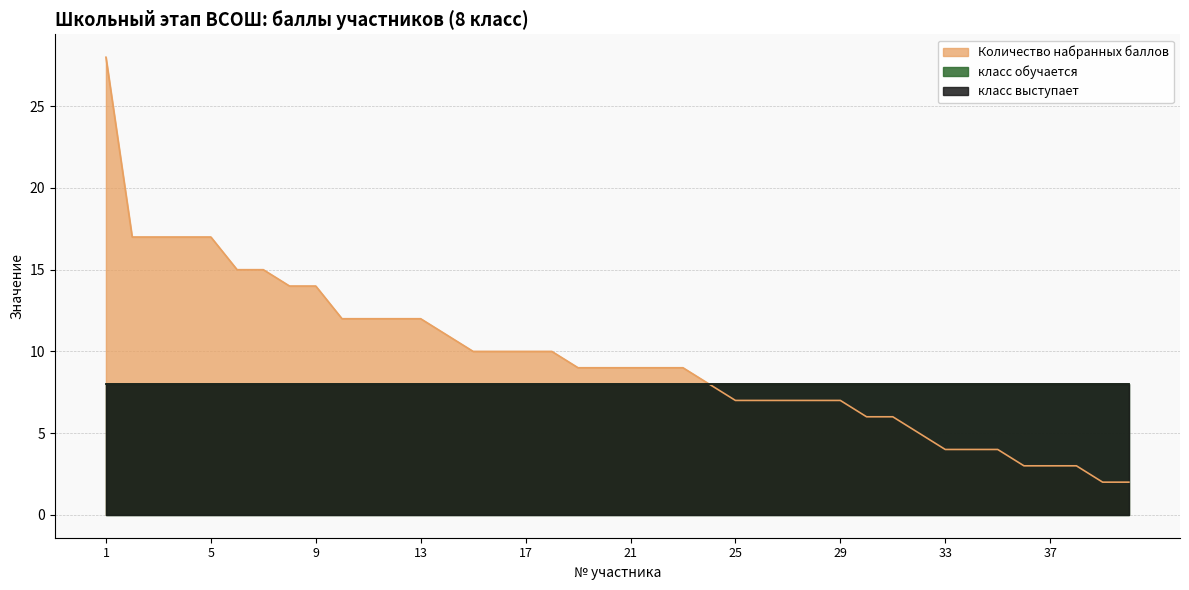

What is the difference between the second highest and second lowest values in the Количество набранных баллов series?

15